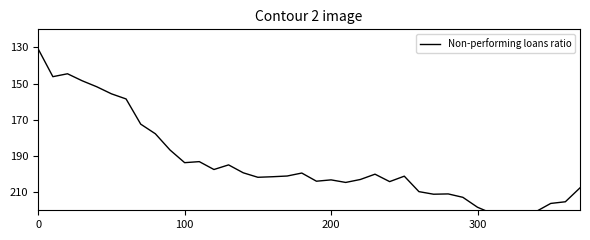

The chart shows a value of 213.5 at 6. True or false?

False